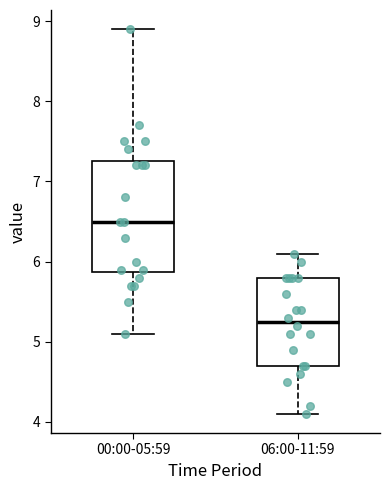

Which box has the highest median line?

00:00-05:59